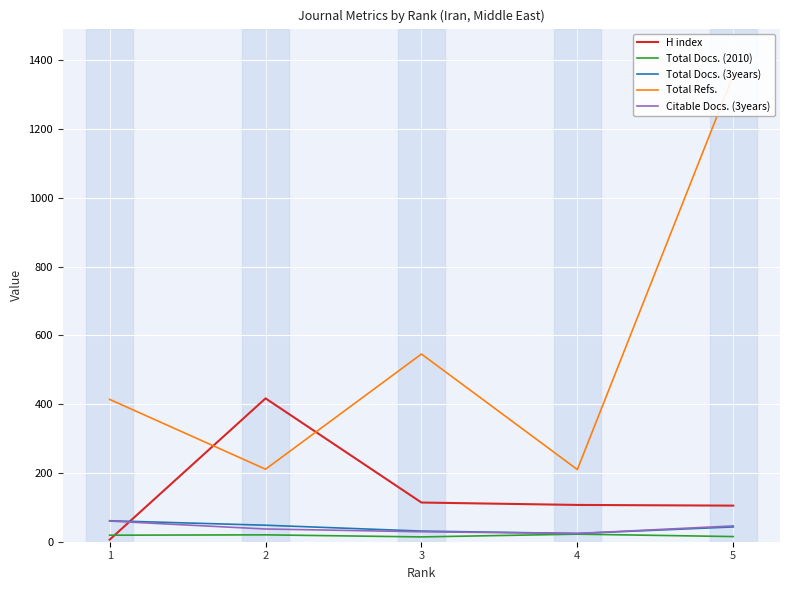

What are all the series names shown in the legend?

H index, Total Docs. (2010), Total Docs. (3years), Total Refs., Citable Docs. (3years)